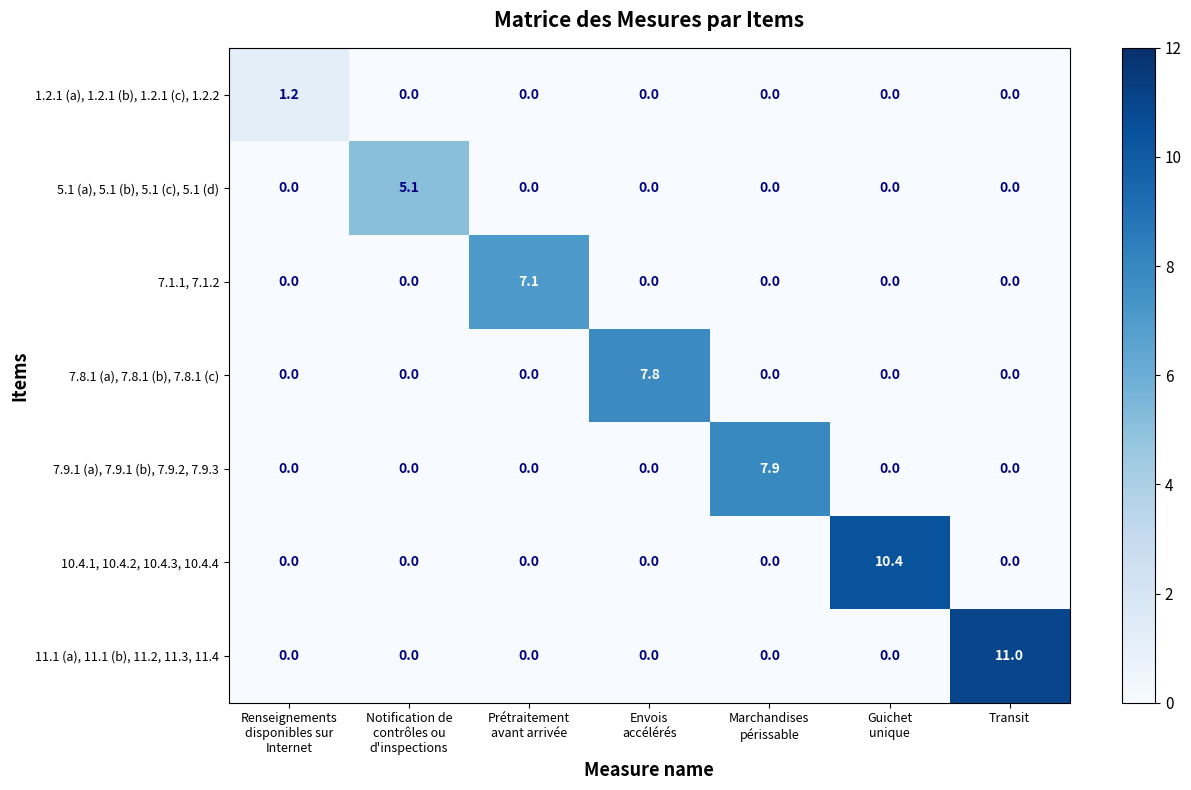

Count the 5.1 (a), 5.1 (b), 5.1 (c), 5.1 (d) values in the range 0 to 1.

6